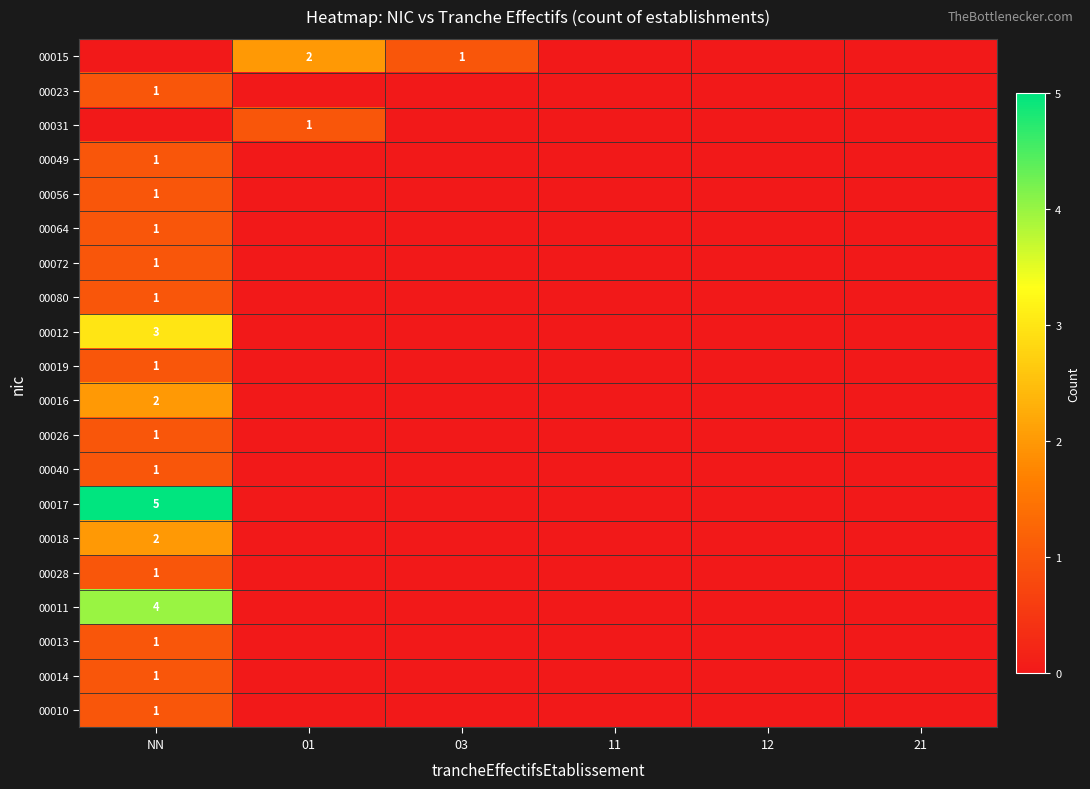

How many data points does each series have?

6